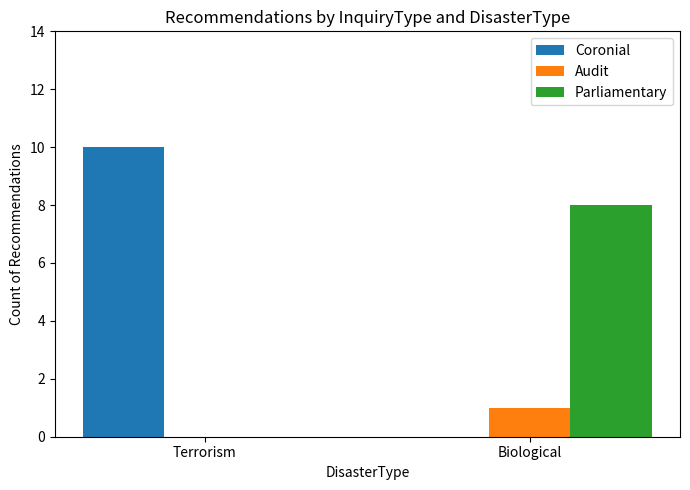

How many groups of bars are there?

2